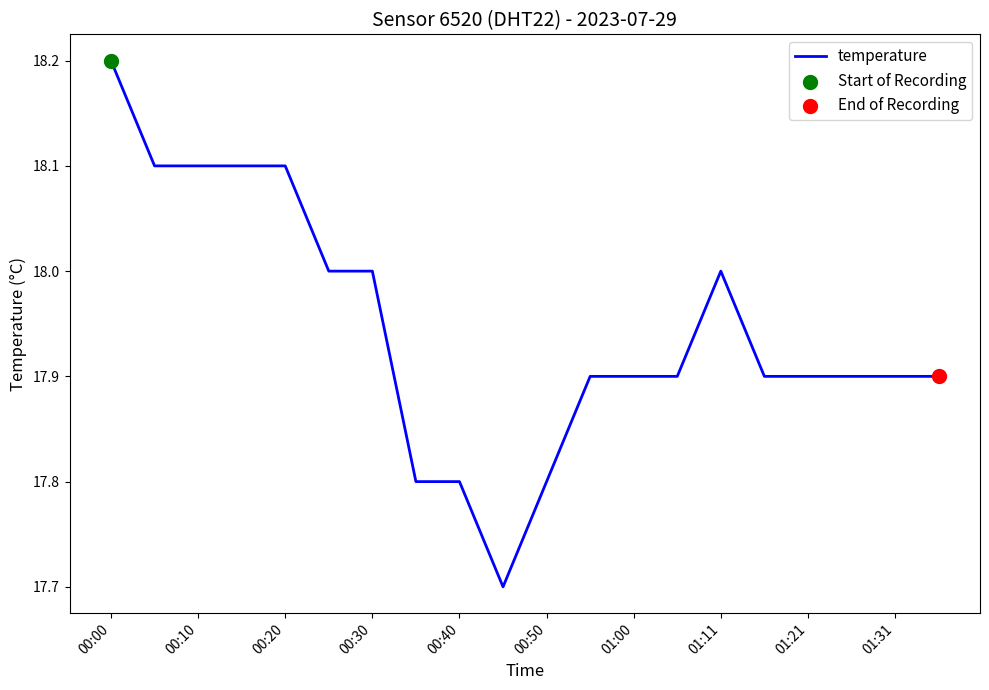

What is the maximum value shown in the chart?

18.2